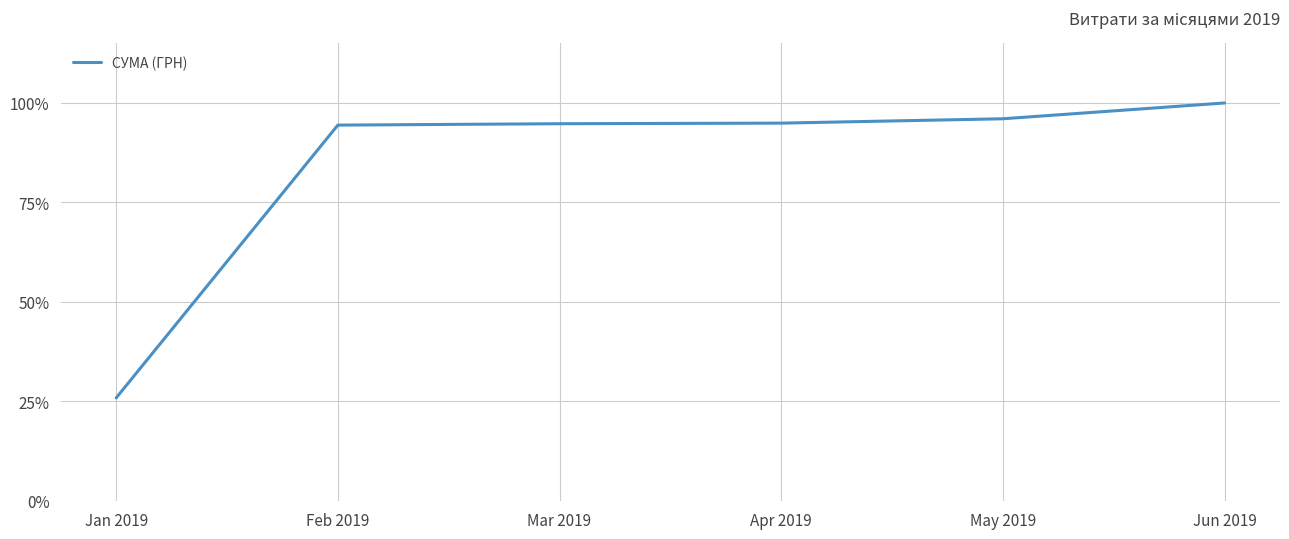

What is the sum of all values?

506.1